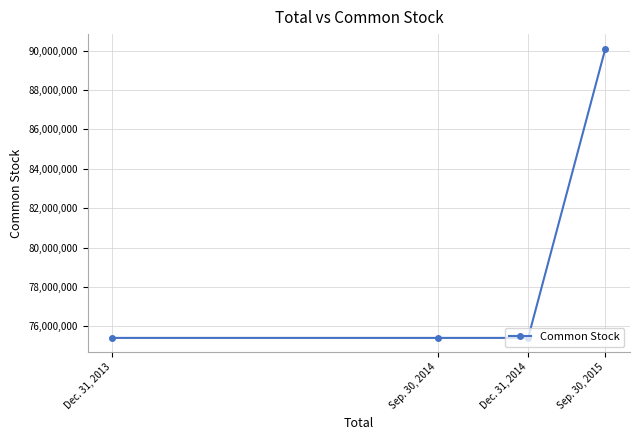

The value at Sep. 30, 2014 is 75407157. True or false?

True